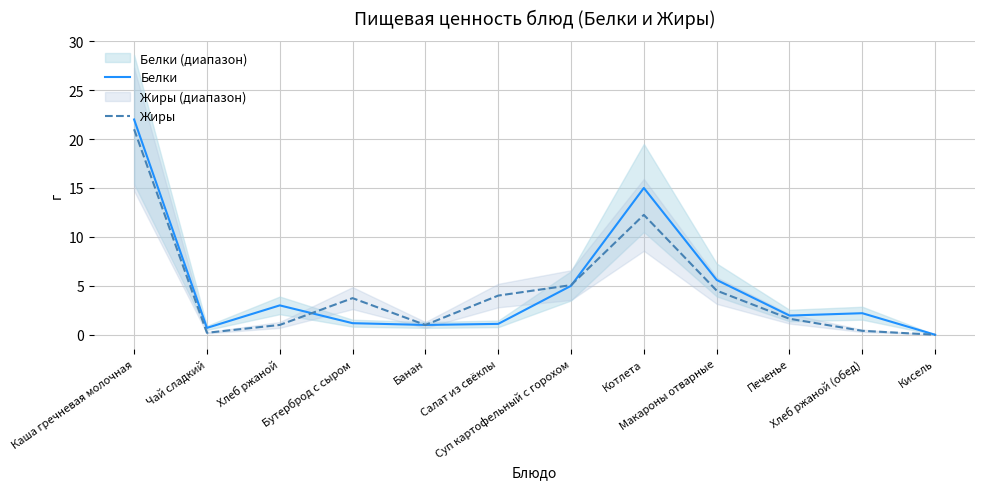

Reading right to left, what are all the values shown in this chart?

Белки: Кисель=0.0	Хлеб ржаной (обед)=2.2	Печенье=2.0	Макароны отварные=5.6	Котлета=15.0	Суп картофельный с горохом=5.0	Салат из свёклы=1.1	Банан=1.0	Бутерброд с сыром=1.2	Хлеб ржаной=3.0	Чай сладкий=0.7	Каша гречневая молочная=22.0
Жиры: Кисель=0.0	Хлеб ржаной (обед)=0.4	Печенье=1.6	Макароны отварные=4.5	Котлета=12.2	Суп картофельный с горохом=5.1	Салат из свёклы=4.0	Банан=1.0	Бутерброд с сыром=3.7	Хлеб ржаной=1.0	Чай сладкий=0.2	Каша гречневая молочная=21.0